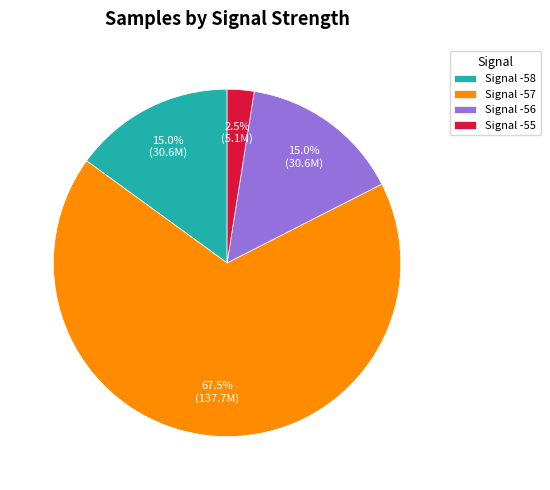

Is Signal -57 the majority of the pie?

Yes